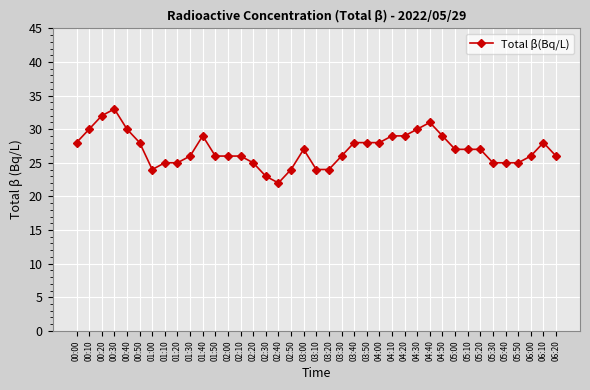

Which category has the highest value across all series?

00:30